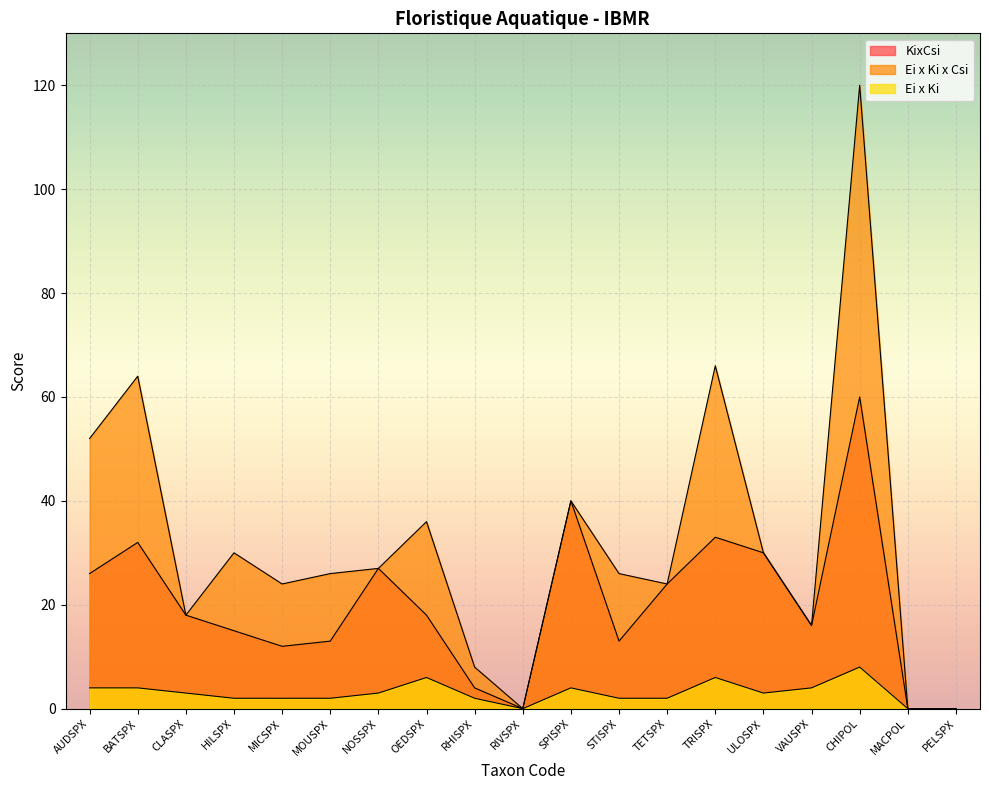

Does the chart display data point markers on the line(s)?

No